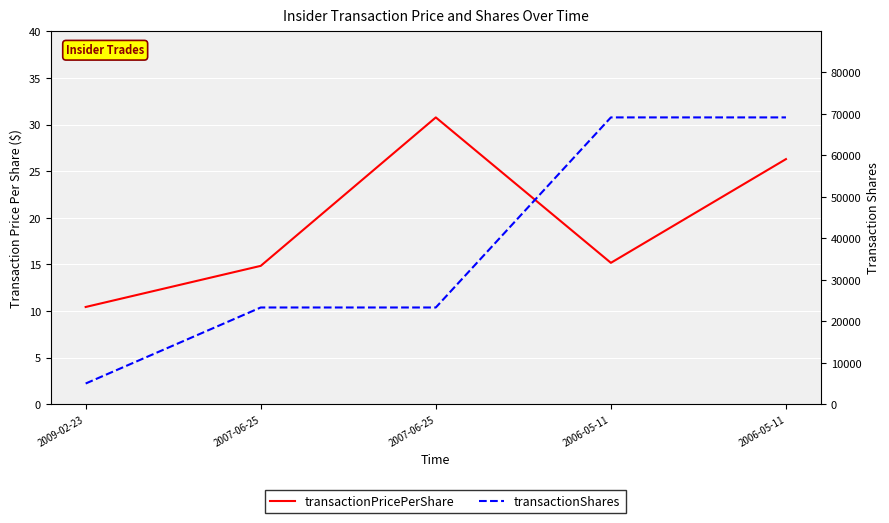

At which category is the sum across all series the highest?

2006-05-11